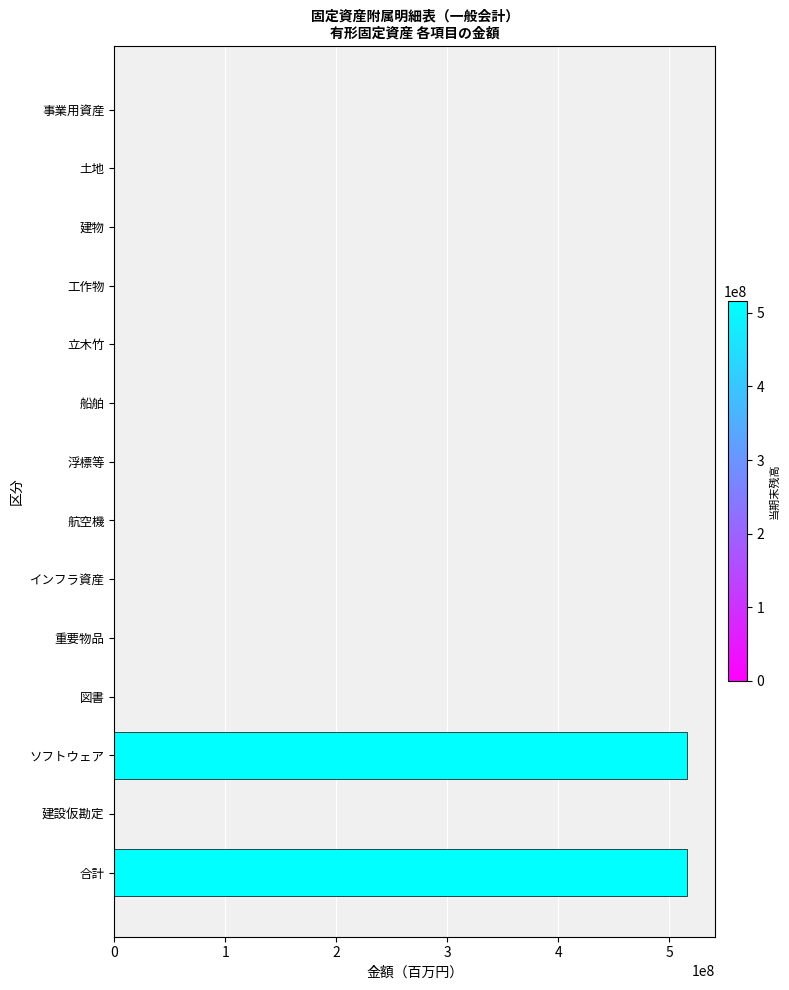

Reading top to bottom, extract all data points from this chart.

事業用資産=0	土地=0	建物=0	工作物=0	立木竹=0	船舶=0	浮標等=0	航空機=0	インフラ資産=0	重要物品=0	図書=0	ソフトウェア=515450617	建設仮勘定=0	合計=515450617